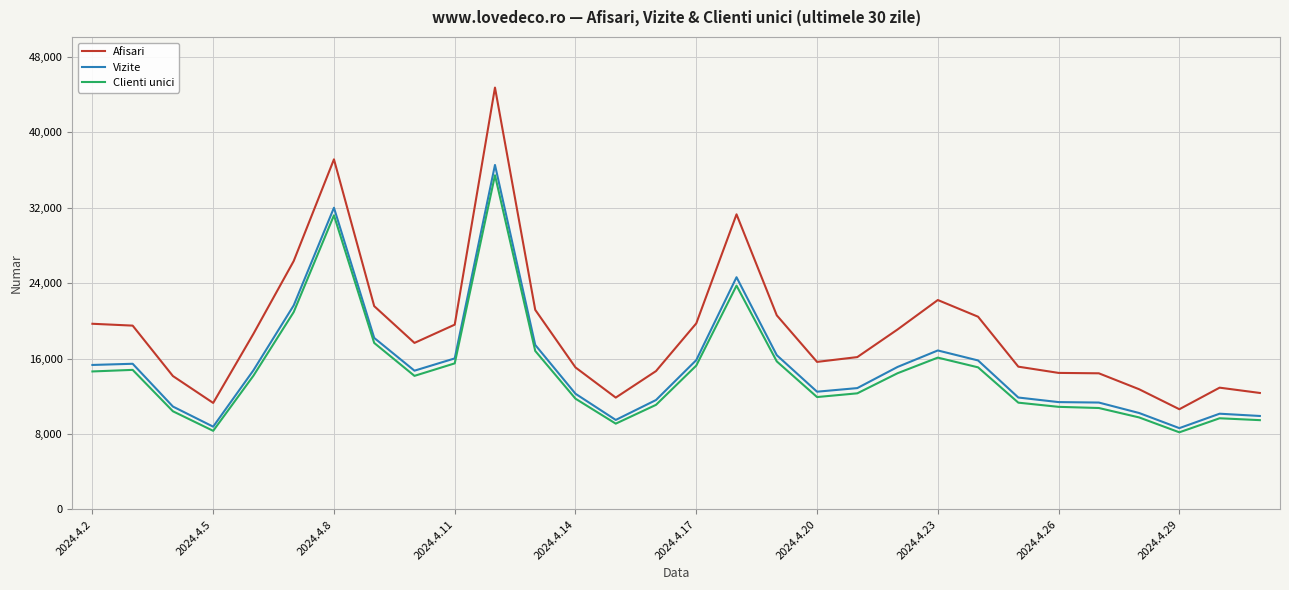

What is the lowest value of the Vizite series?

8618